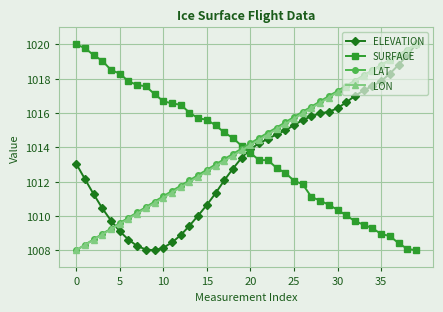

What is the value of the LON point at the 13th from the left?

1011.7